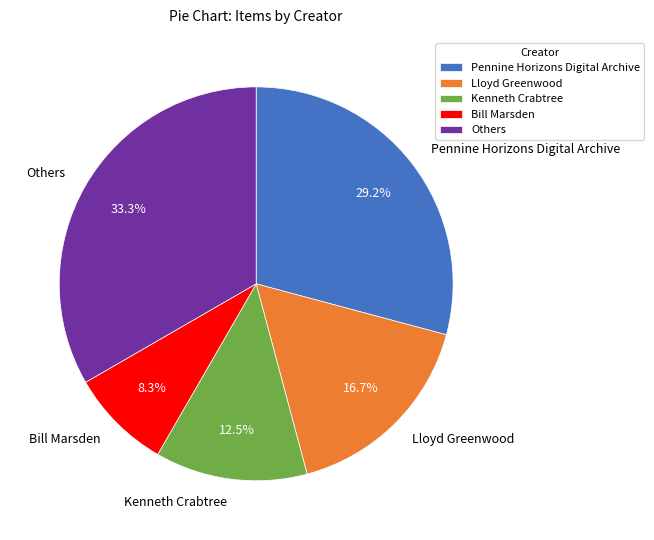

What percentage do Pennine Horizons Digital Archive and Bill Marsden together represent?

37.5%